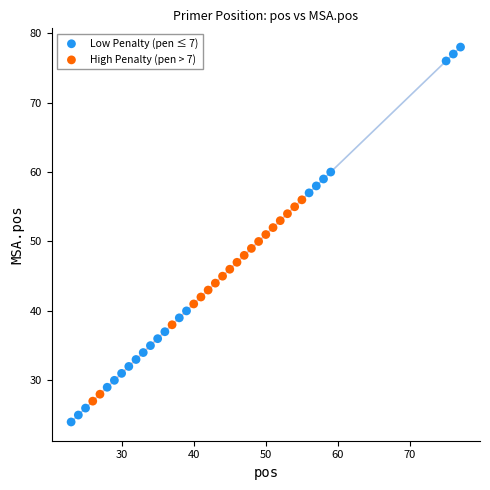

Which series contains the lowest Y value?

Low Penalty (pen ≤ 7)